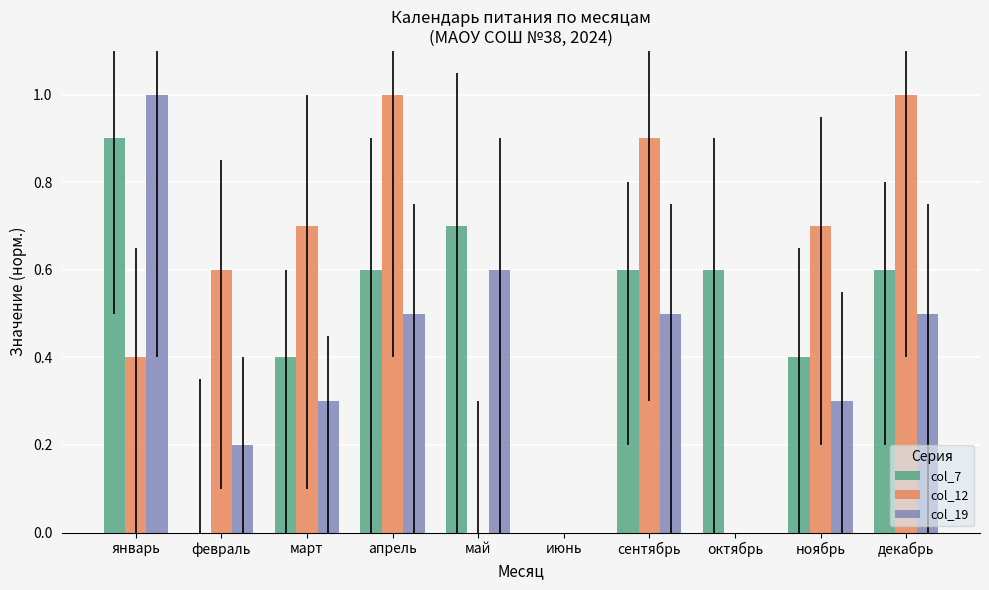

The value of col_19 at март is 0.3. True or false?

True